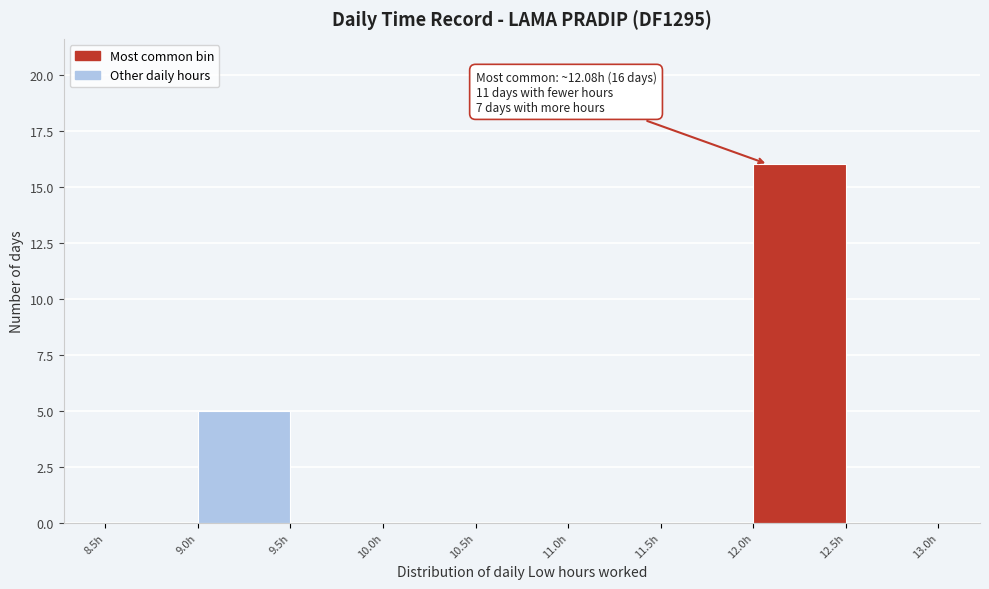

Which range on the x-axis has the tallest bar?

12.0 to 12.5